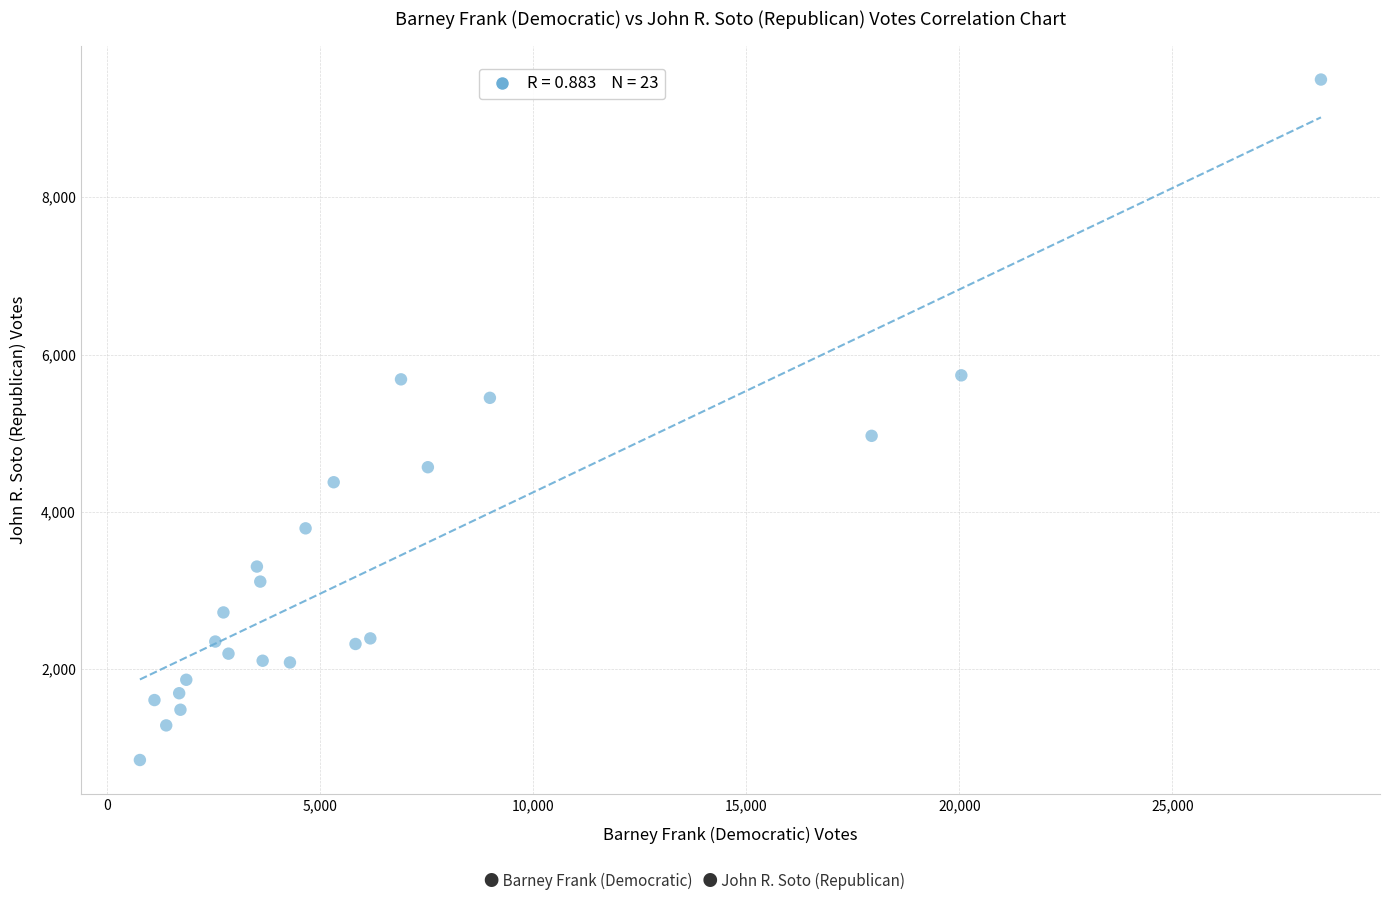

What is the range of X values (max minus min)?

27728